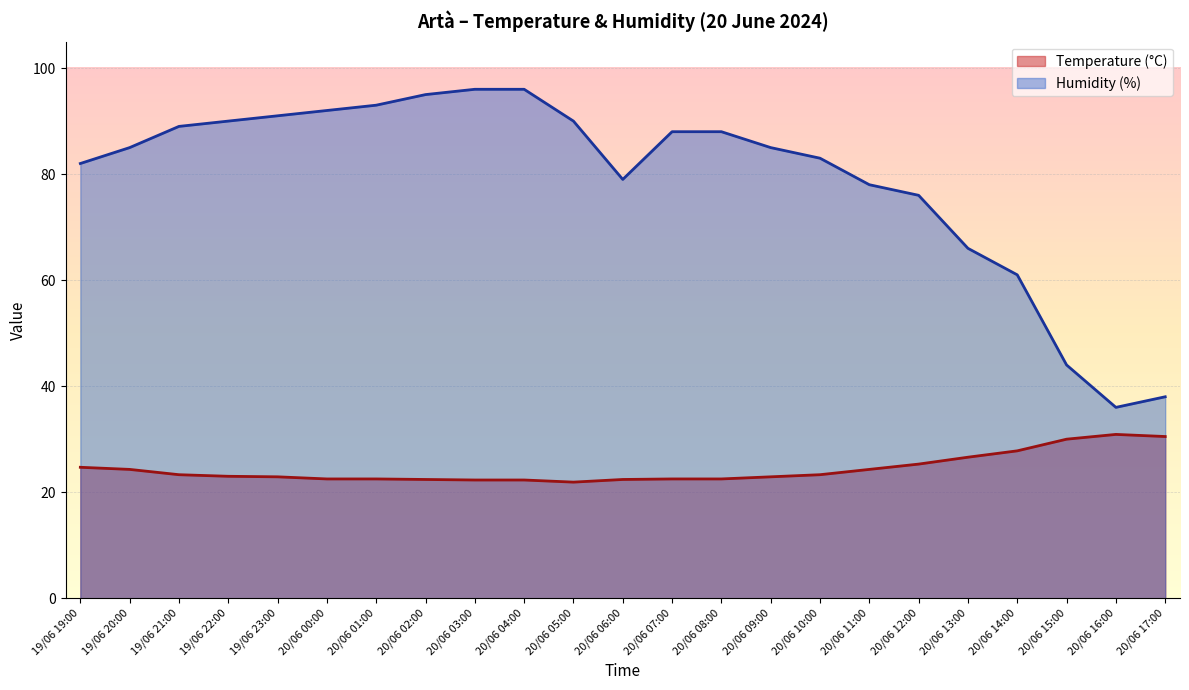

What is the greatest value displayed?

96.0